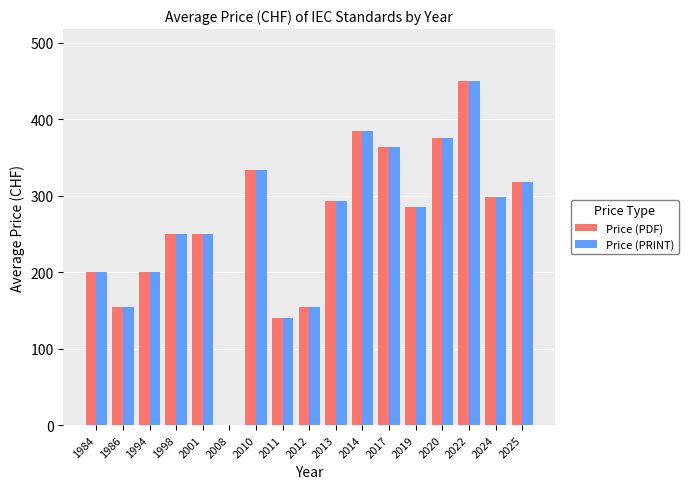

How many groups of bars are there?

17